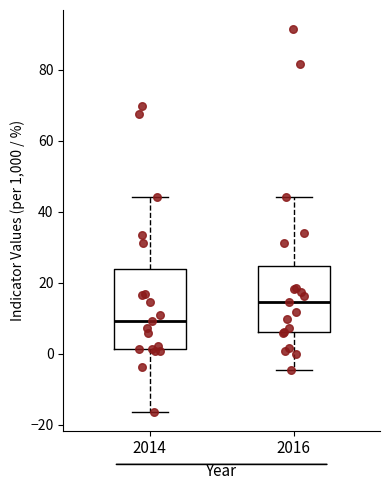

Where does the median line of the box at x = 2014 sit on the y-axis? The values are not printed on the chart, so give them approximately, as read against the axis.

10